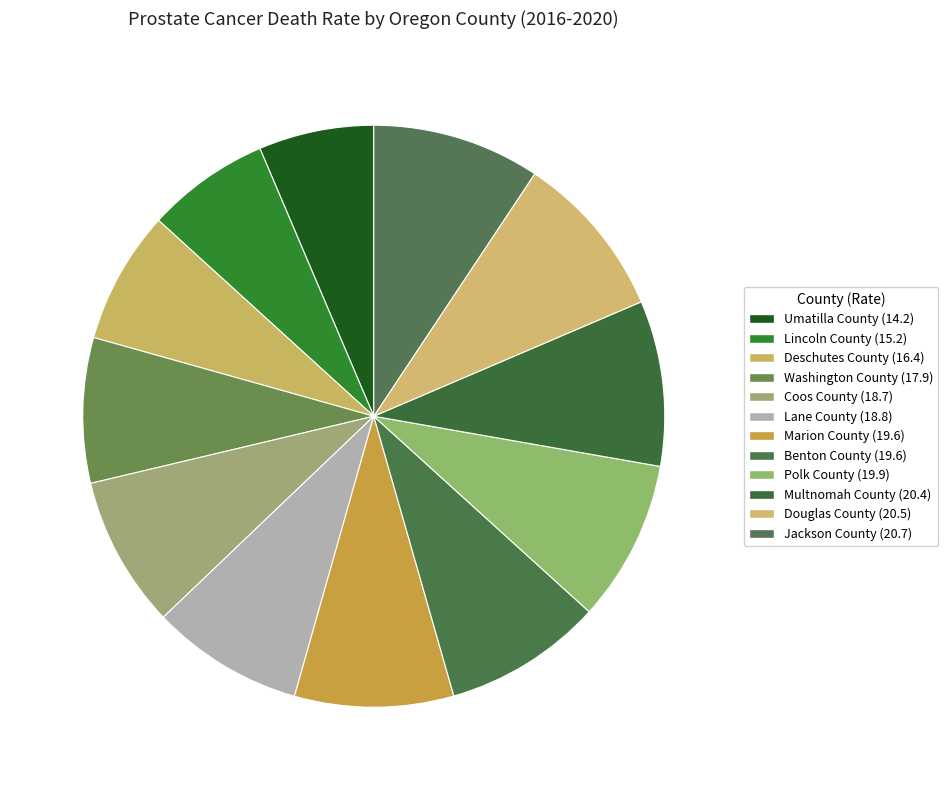

Do Douglas County and Marion County together represent more than half of the pie?

No